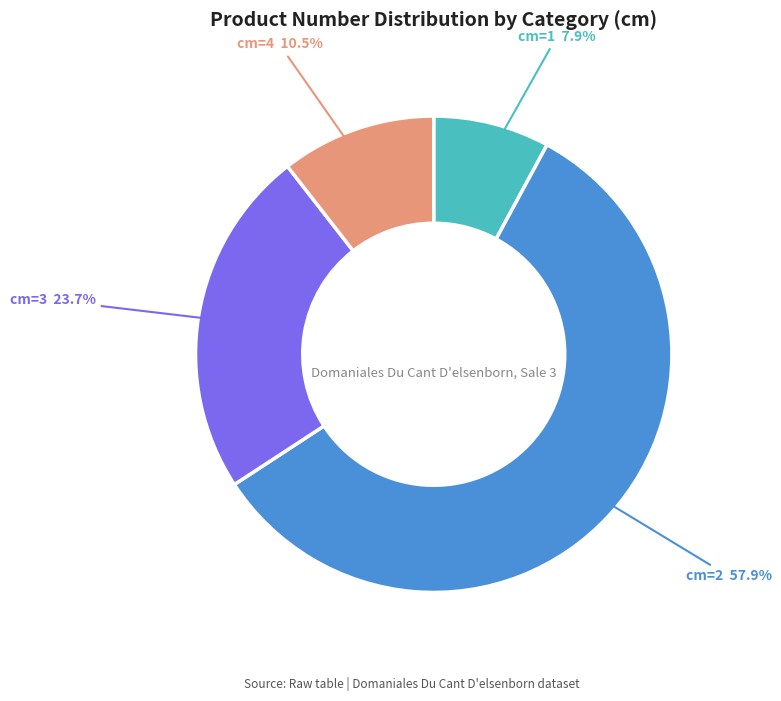

Rank the categories by value from lowest to highest.

cm=1, cm=4, cm=3, cm=2